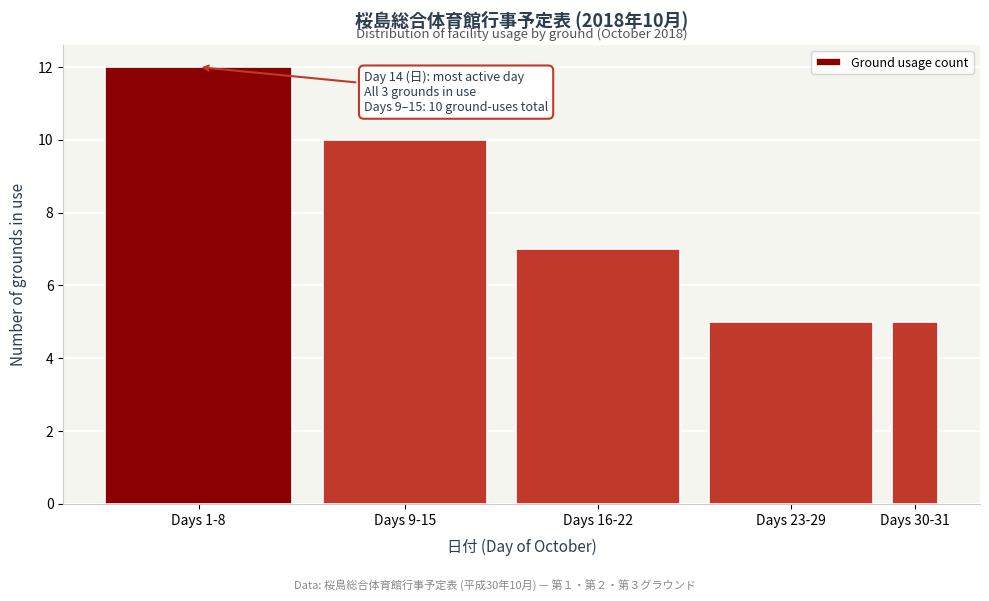

Reading left to right, list all the values displayed in this chart.

12	10	7	5	5